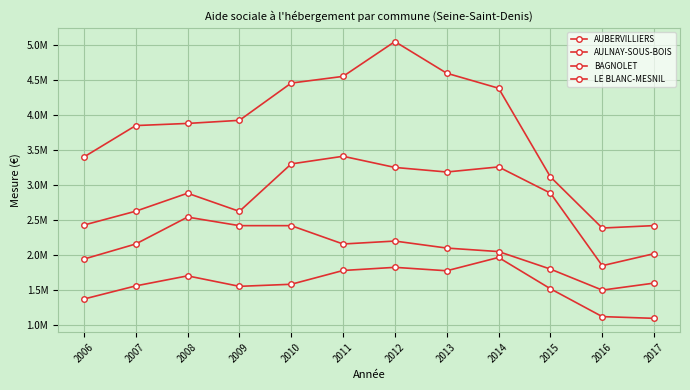

What is the minimum value shown in the chart?

1097076.2